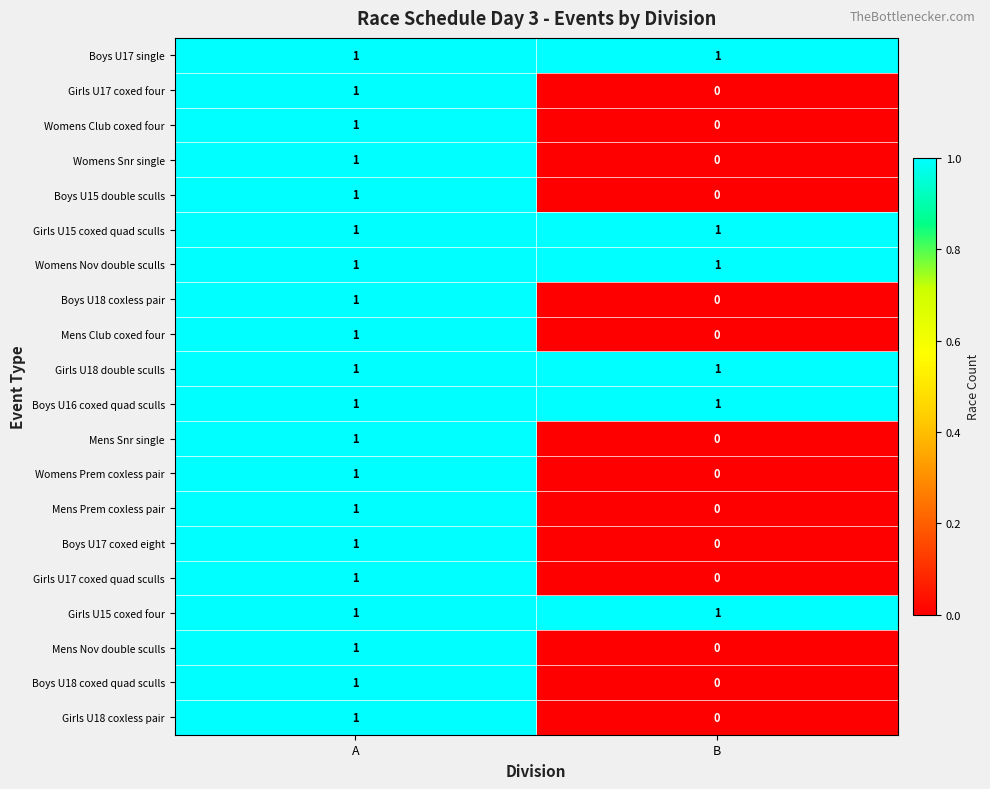

True or false: Boys U16 coxed quad sculls has a value of 2 at B.

False